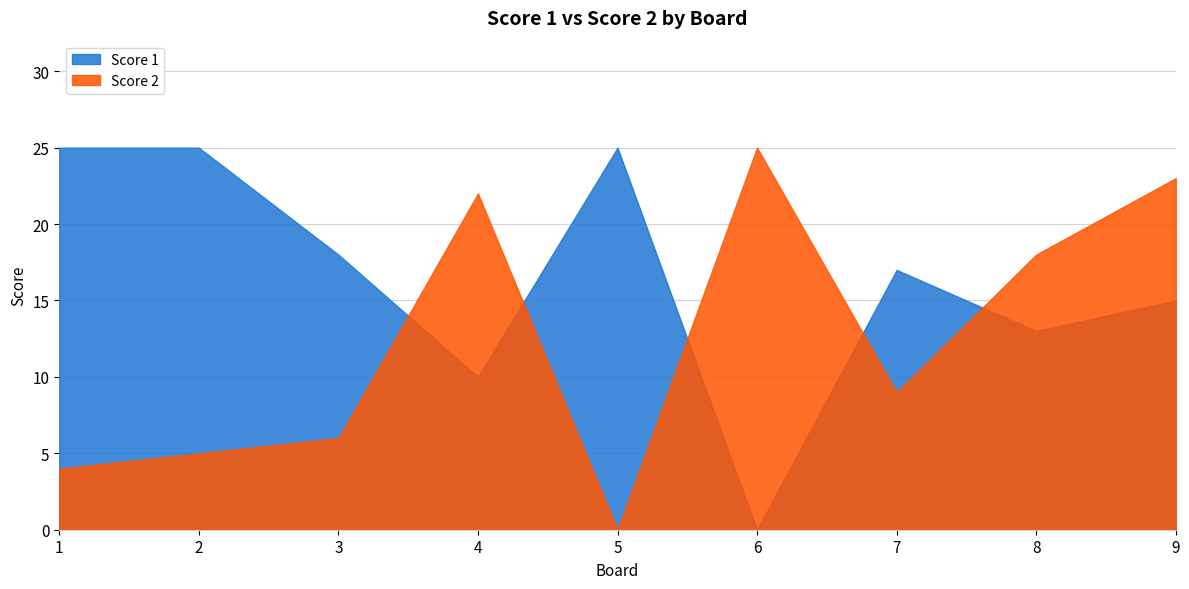

How many categories are shown in the chart?

9